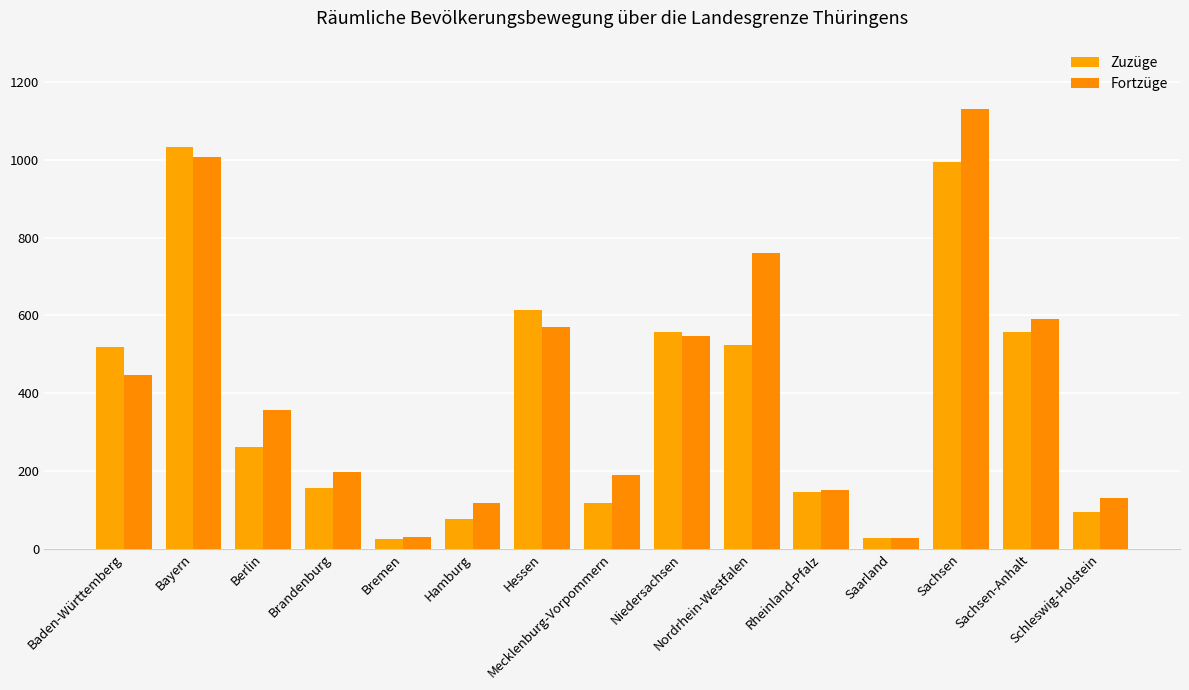

Does the chart contain any negative values?

No